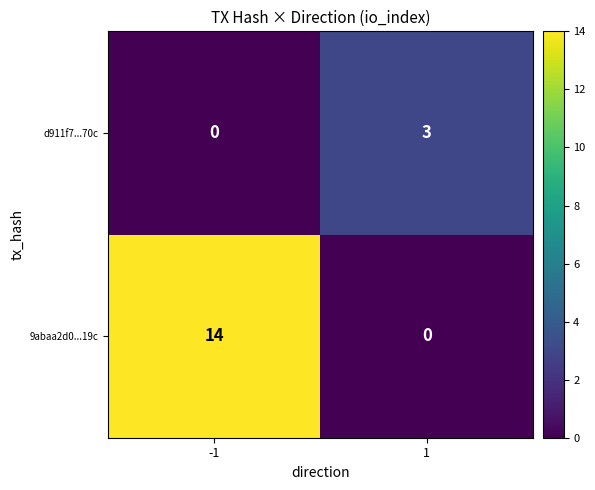

How many distinct data groups are displayed?

2